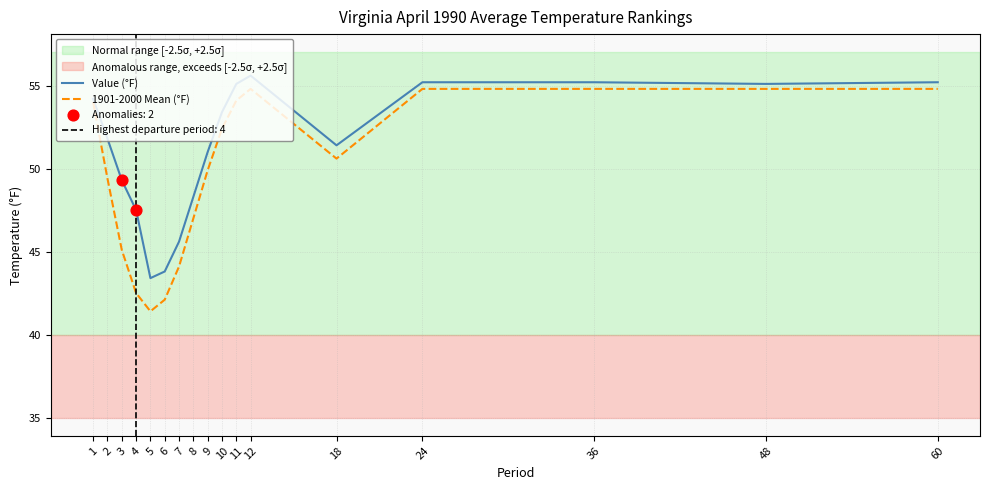

Which series contains the highest Y value?

Value (°F)